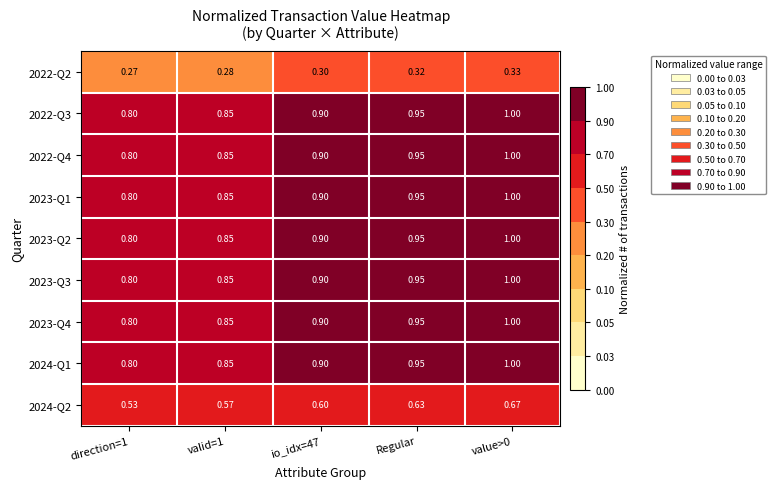

What is the minimum value shown in the chart?

0.3